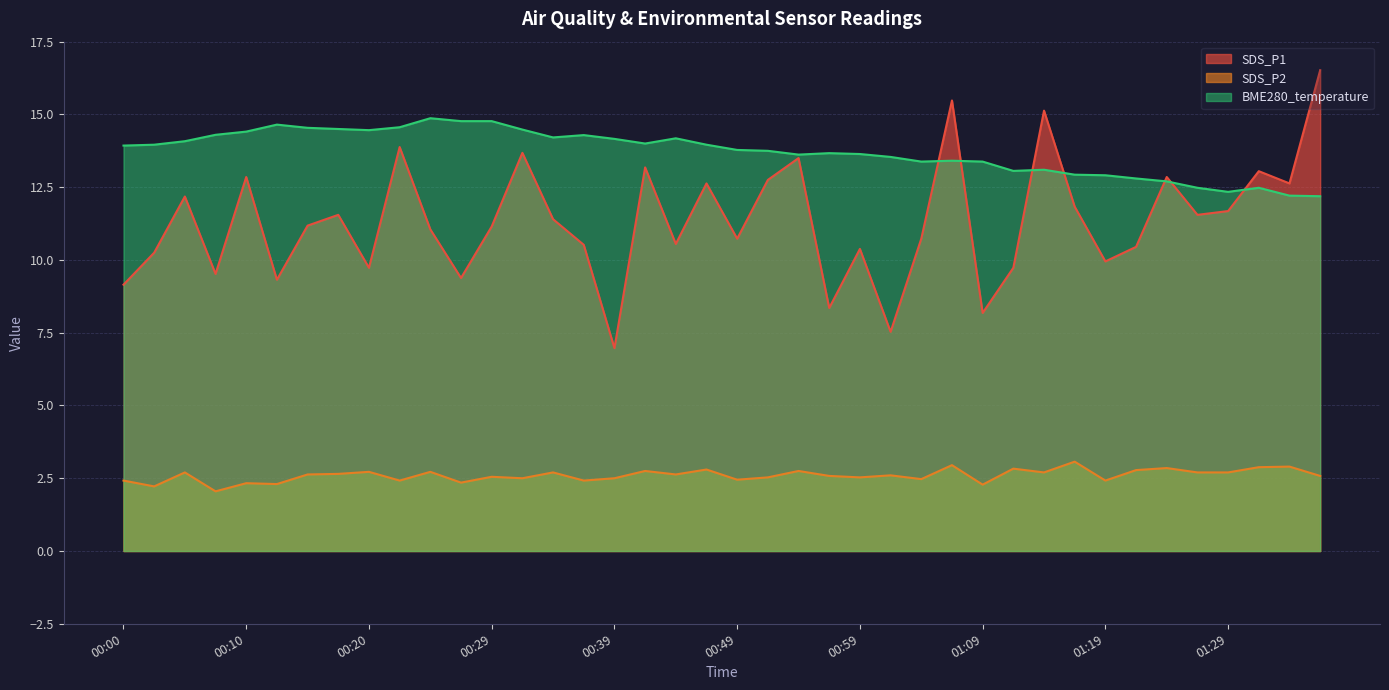

How many intersections are there between SDS_P1 and BME280_temperature?

7